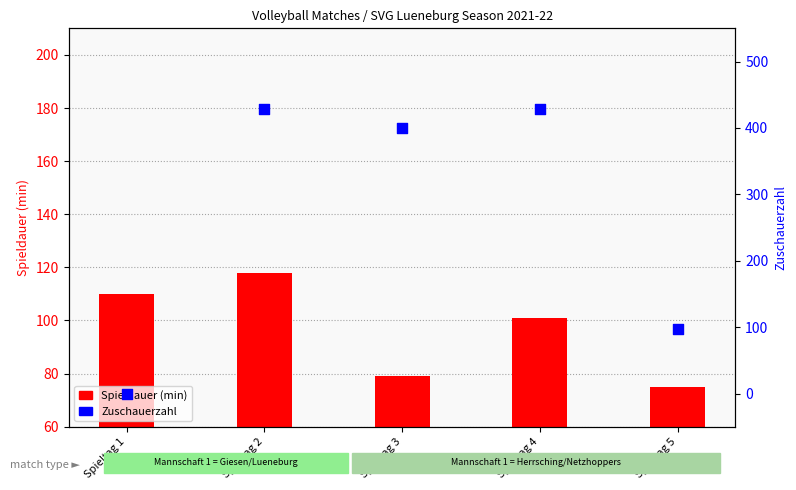

What are all the series names shown in the legend?

Spieldauer, Zuschauerzahl